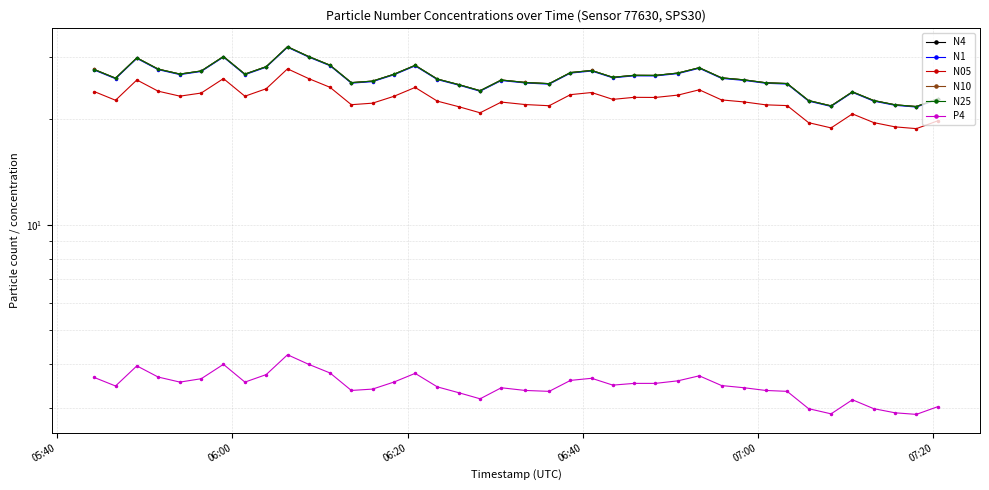

How many values in the N10 series exceed 26?

23